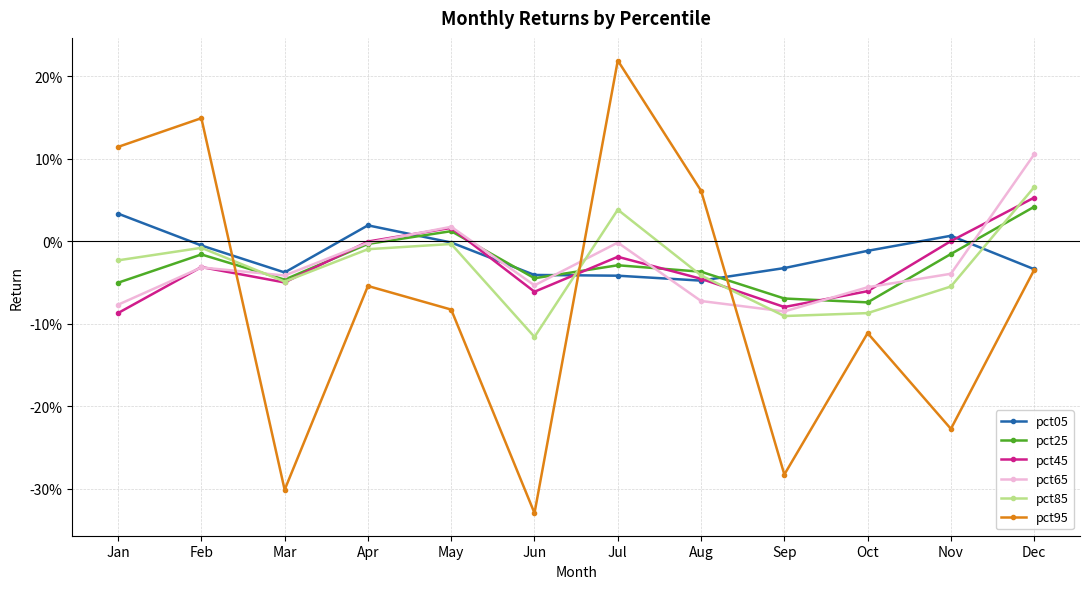

What is the minimum value for pct25?

-0.1